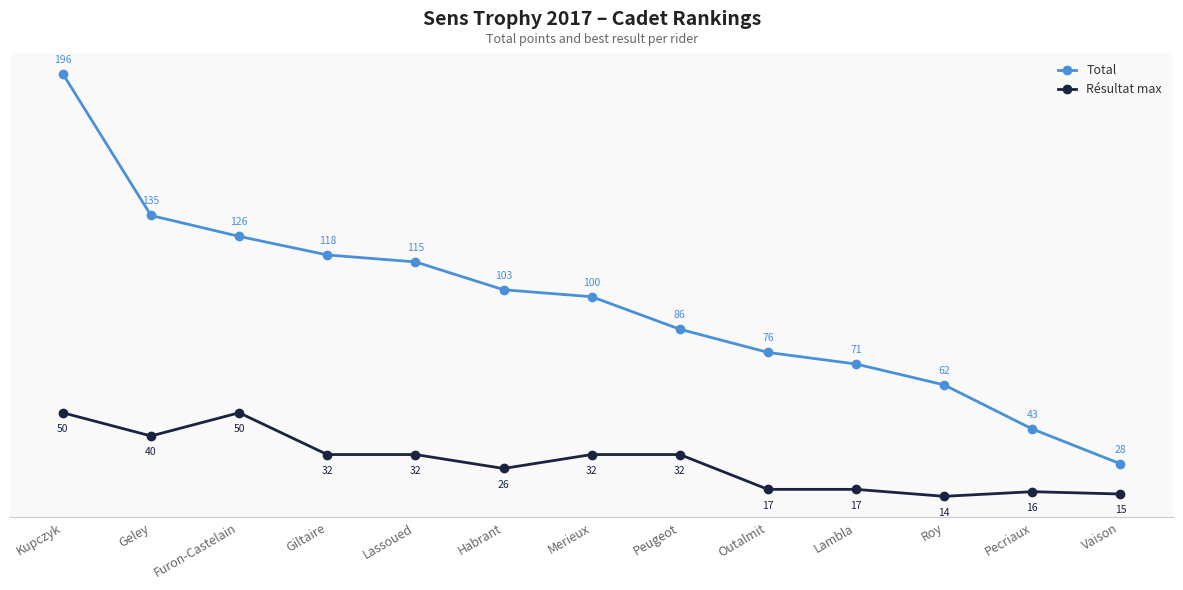

Reading left to right, transcribe all the data shown in this chart.

Total: 196	135	126	118	115	103	100	86	76	71	62	43	28
Résultat max: 50	40	50	32	32	26	32	32	17	17	14	16	15